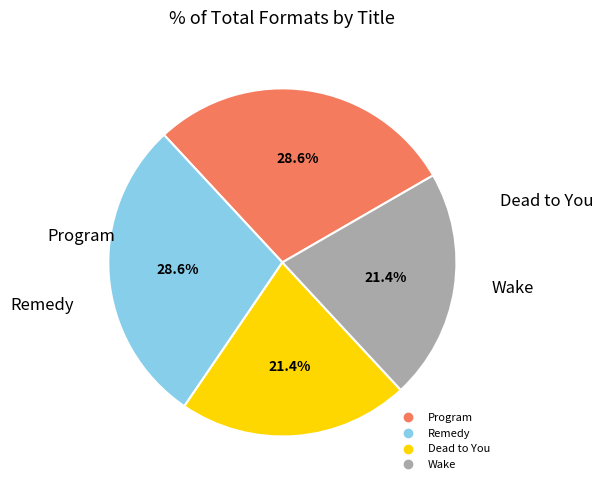

What is the ratio of the value at Program to the value at Dead to You?

1.3